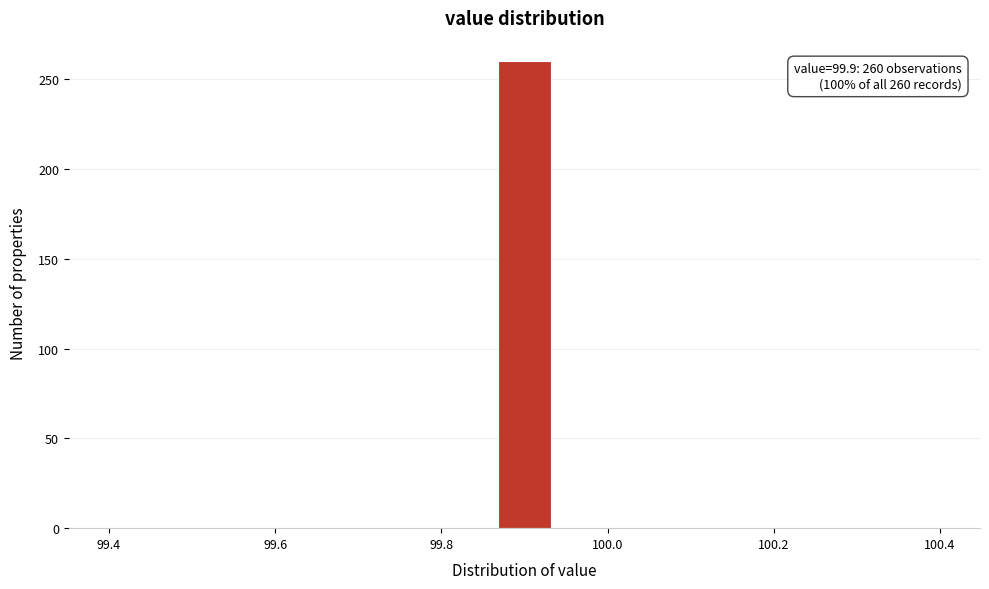

Around what value on the x-axis is the tallest bar? Give the approximate position of its centre, as read against the axis.

99.90